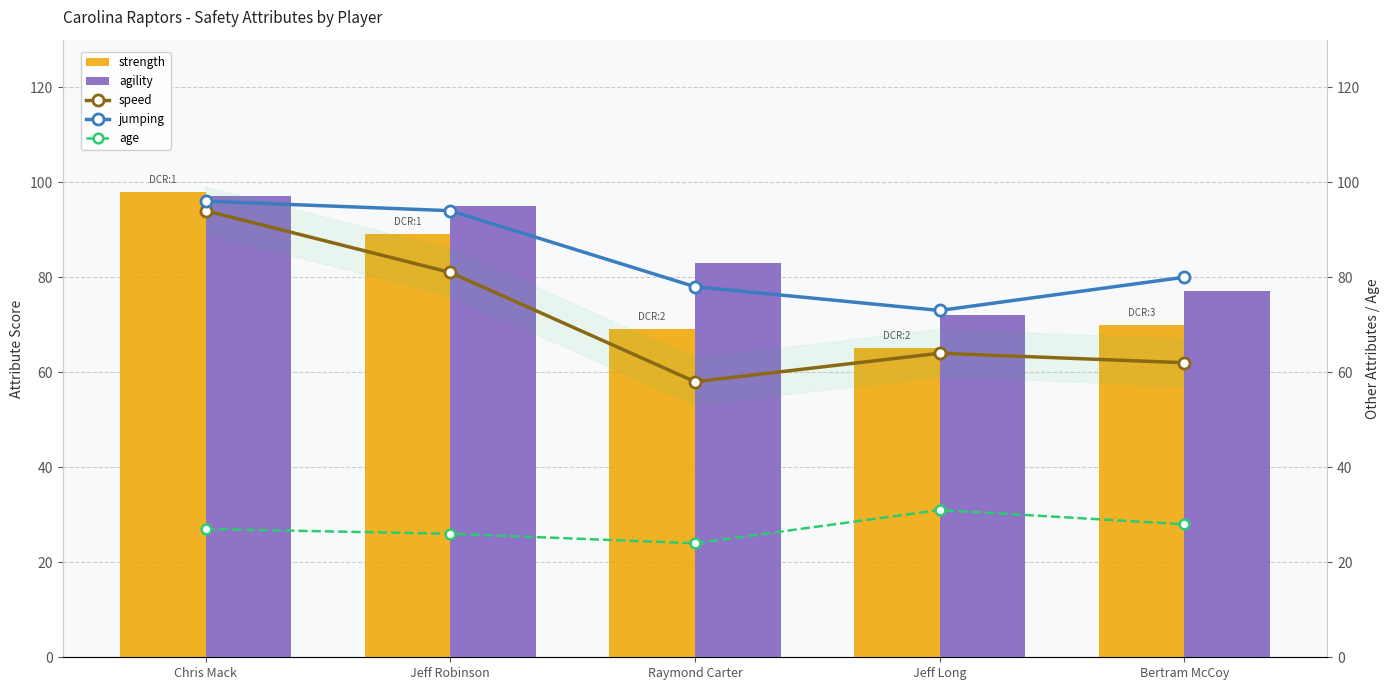

What is the minimum value shown in the chart?

24